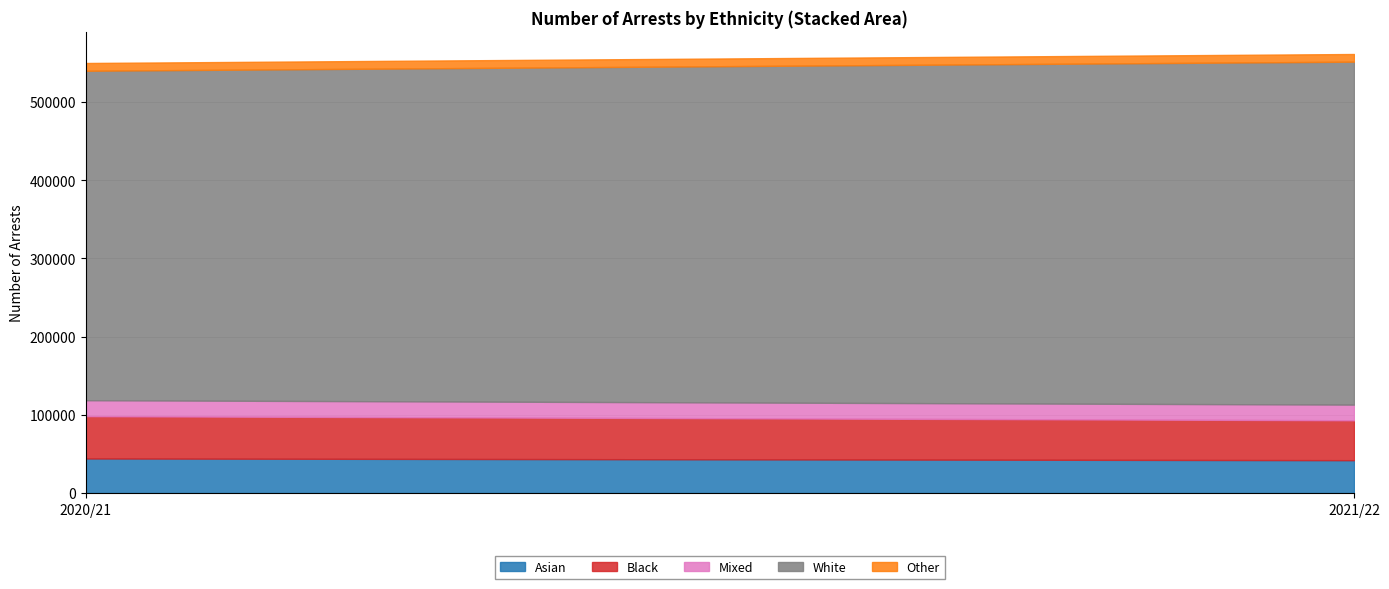

Is the value of Asian at 2021/22 greater than the value of Mixed at 2020/21?

Yes